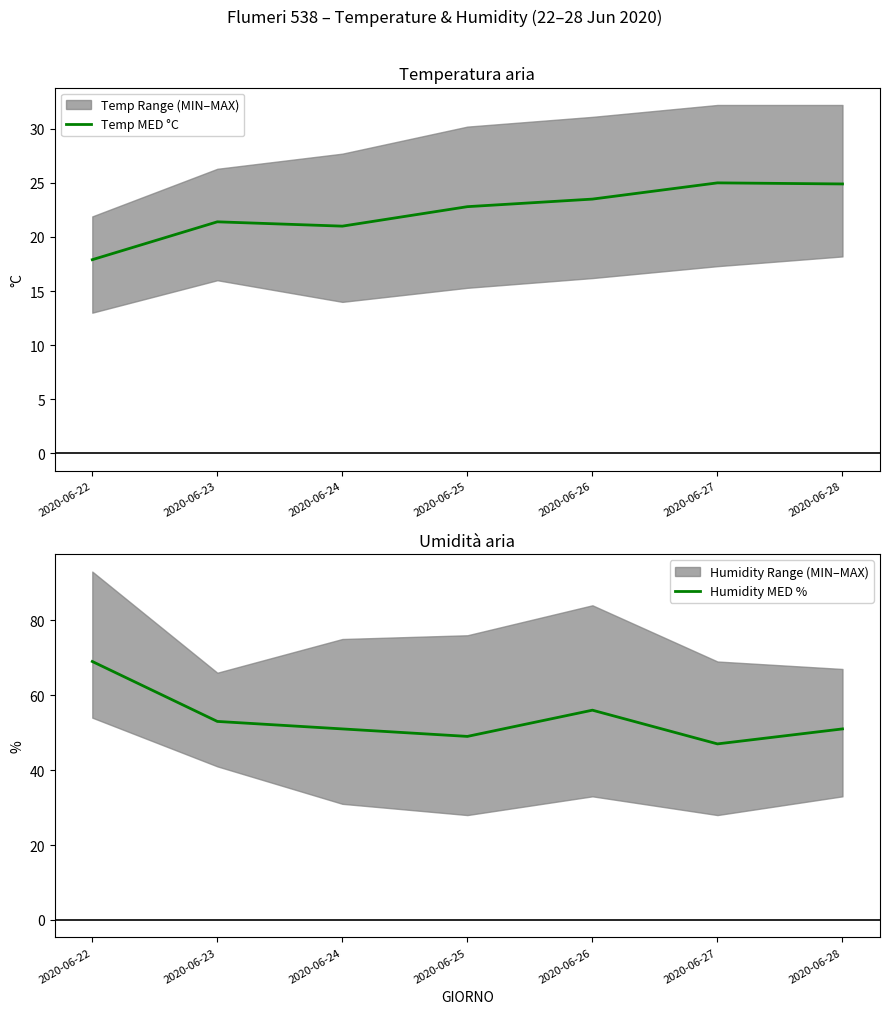

How many lines are shown in the chart?

2